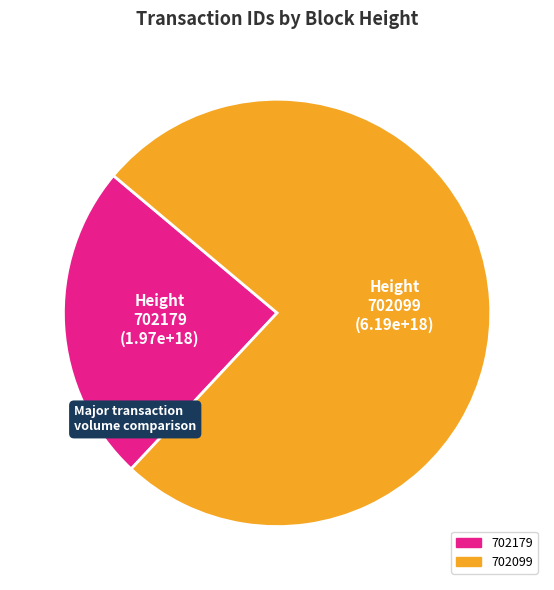

What is the largest slice in the pie chart?

702099